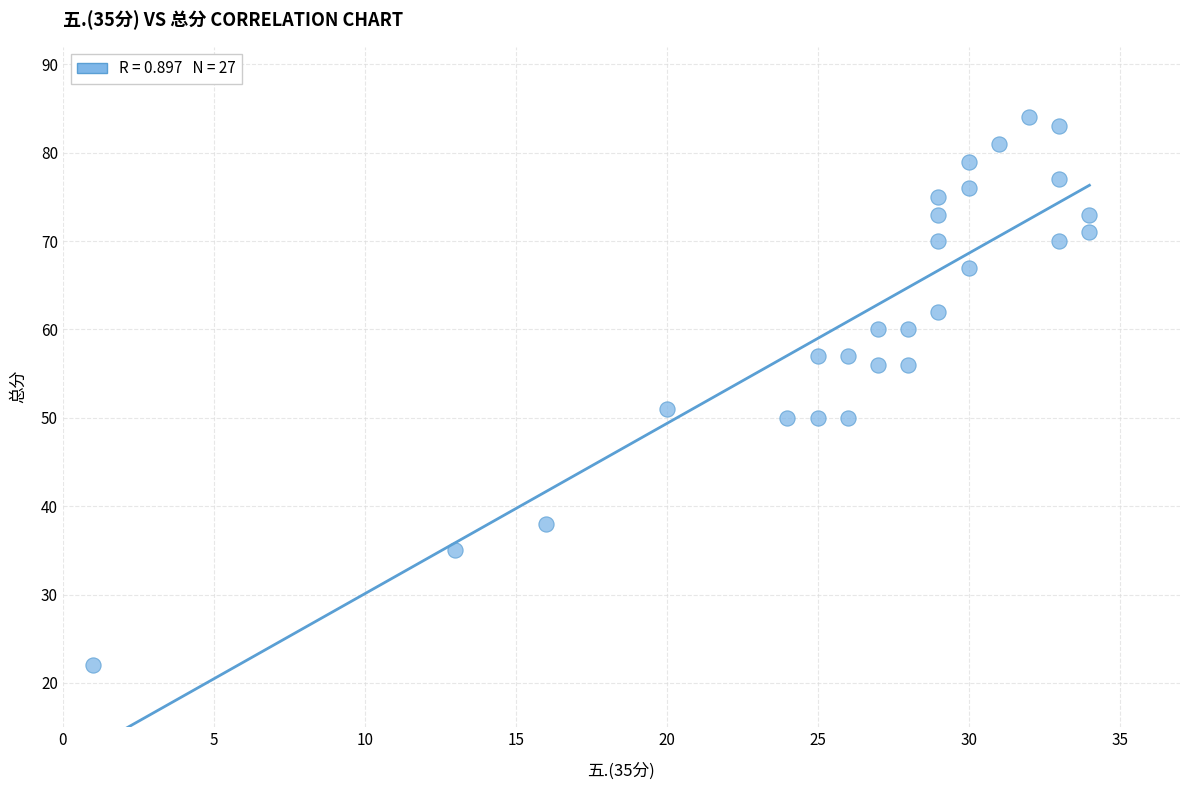

What is the range of X values (max minus min)?

33